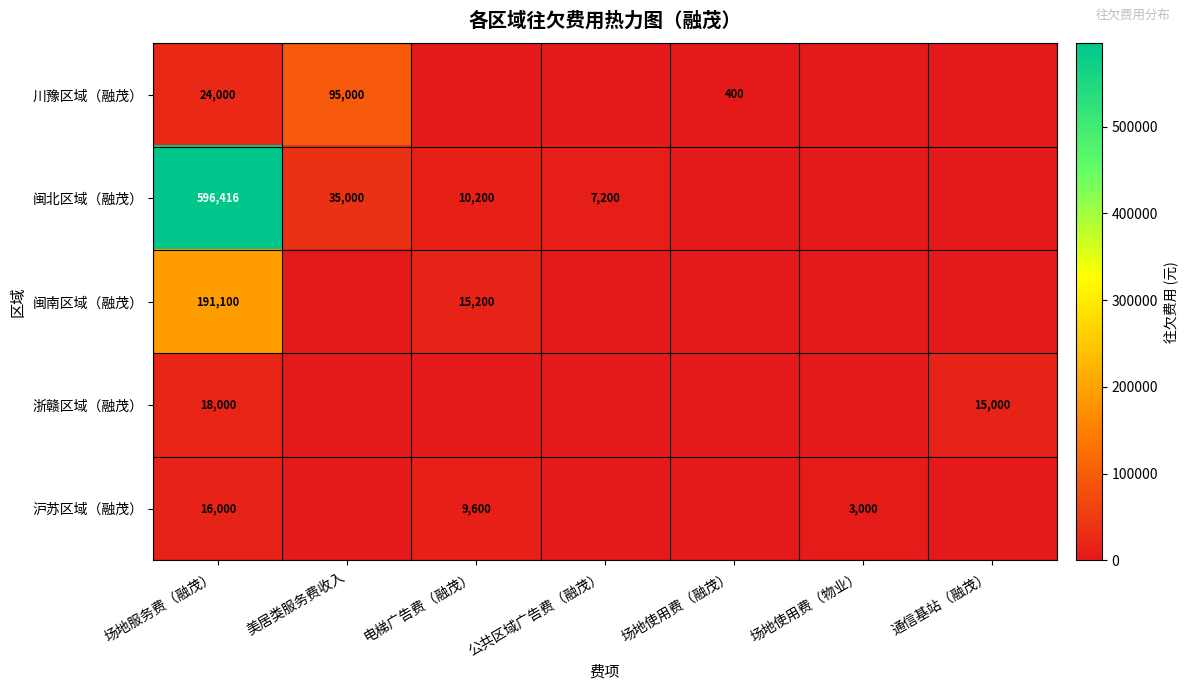

Rank the series at 场地服务费（融茂） from lowest to highest value.

沪苏区域（融茂）, 浙赣区域（融茂）, 川豫区域（融茂）, 闽南区域（融茂）, 闽北区域（融茂）